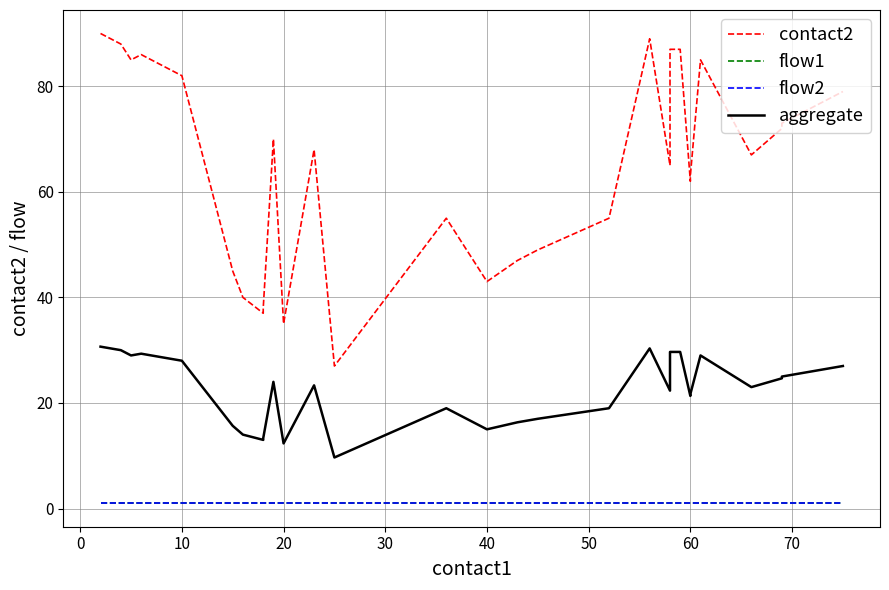

How many distinct data groups are displayed?

4